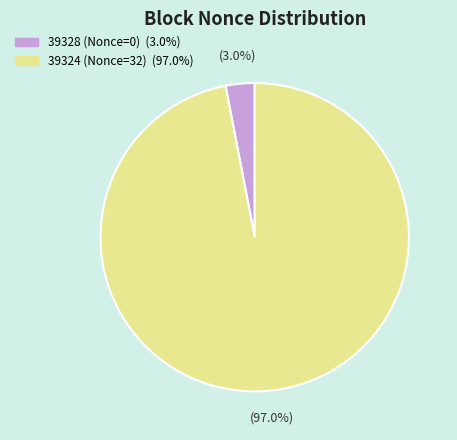

True or false: 39328 (Nonce=0) accounts for 8% of the total.

False